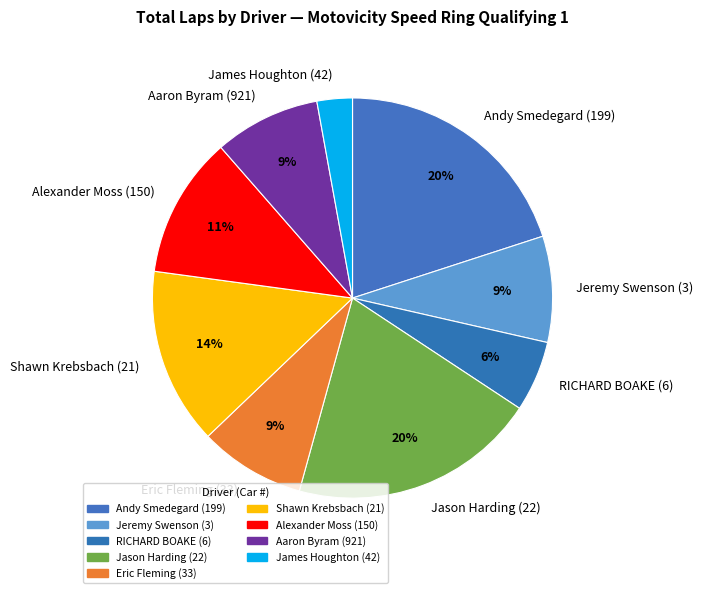

True or false: RICHARD BOAKE (6) accounts for 6% of the total.

True